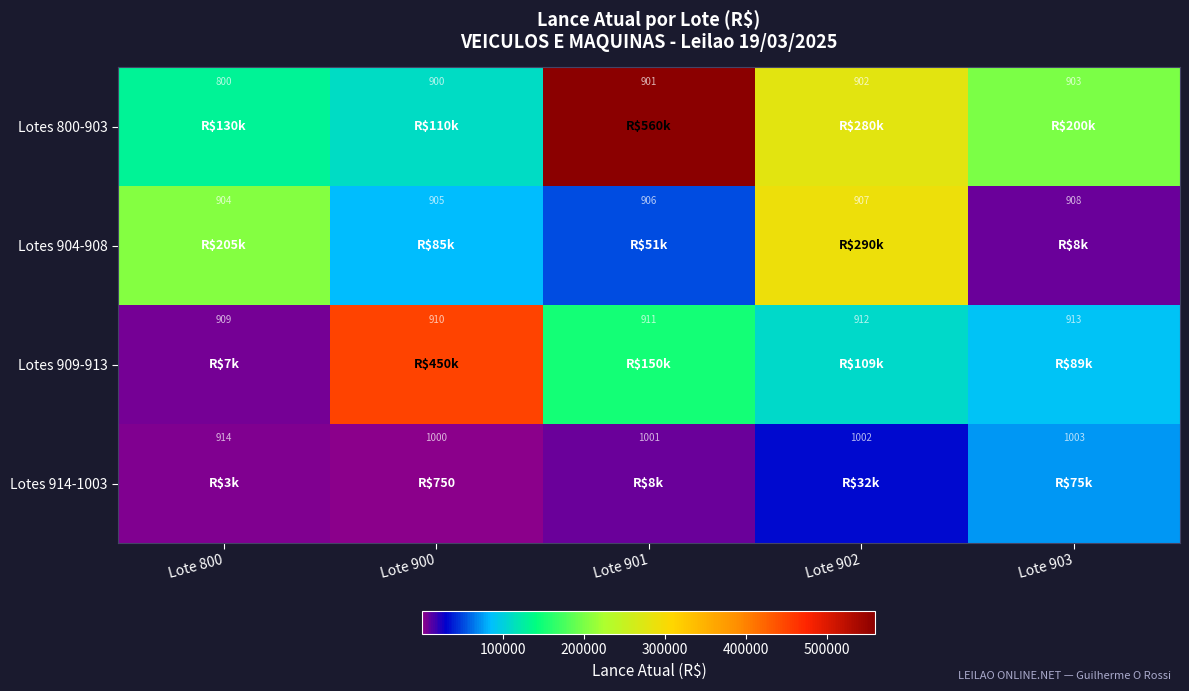

List the series in order of their peak value, lowest first.

Lotes 800-903, Lotes 904-908, Lotes 909-913, Lotes 914-1003